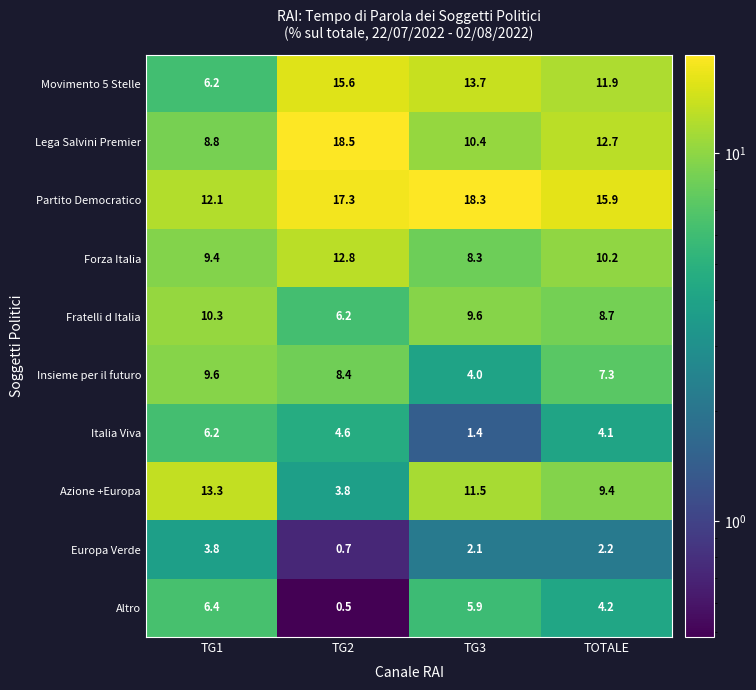

What is the difference between the highest and lowest values at TG3?

16.9